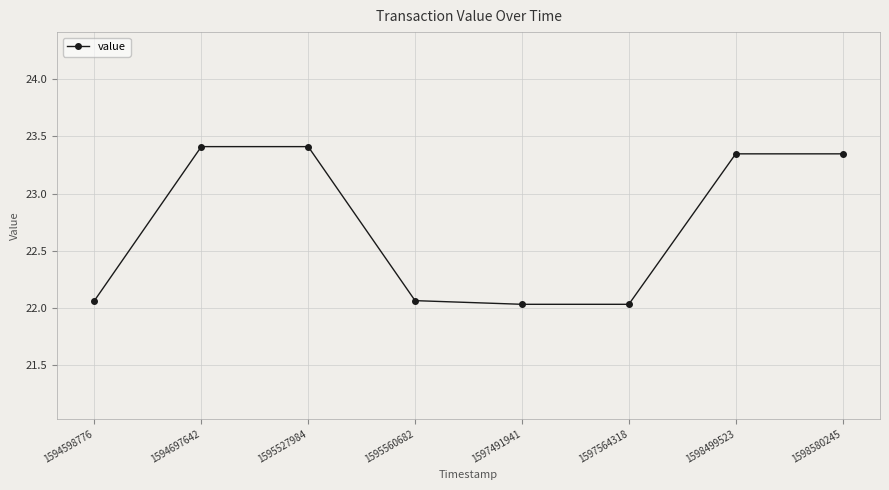

How many lines are shown in the chart?

1